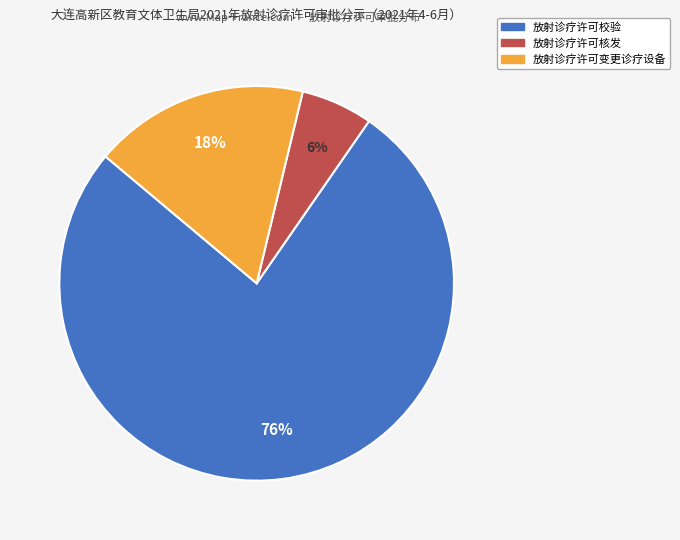

To the nearest percent, what is the combined percentage of 放射诊疗许可核发 and 放射诊疗许可变更诊疗设备?

24%